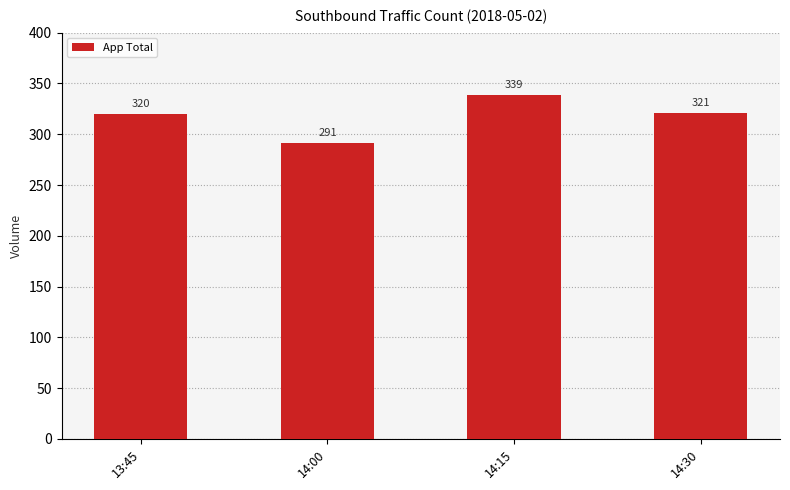

The value at 14:00 is 151. True or false?

False